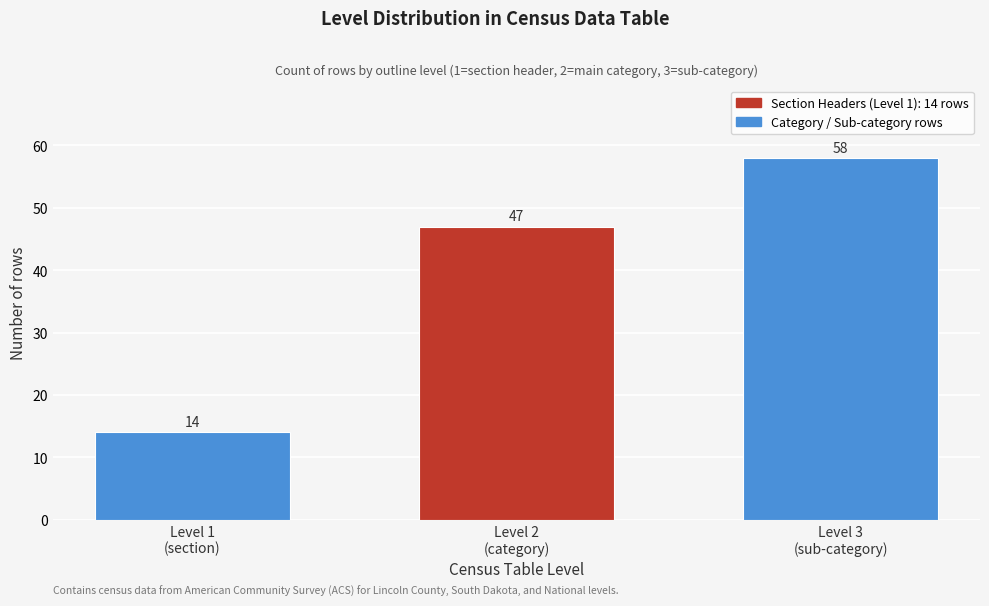

Reading right to left, transcribe all the data shown in this chart.

58	47	14